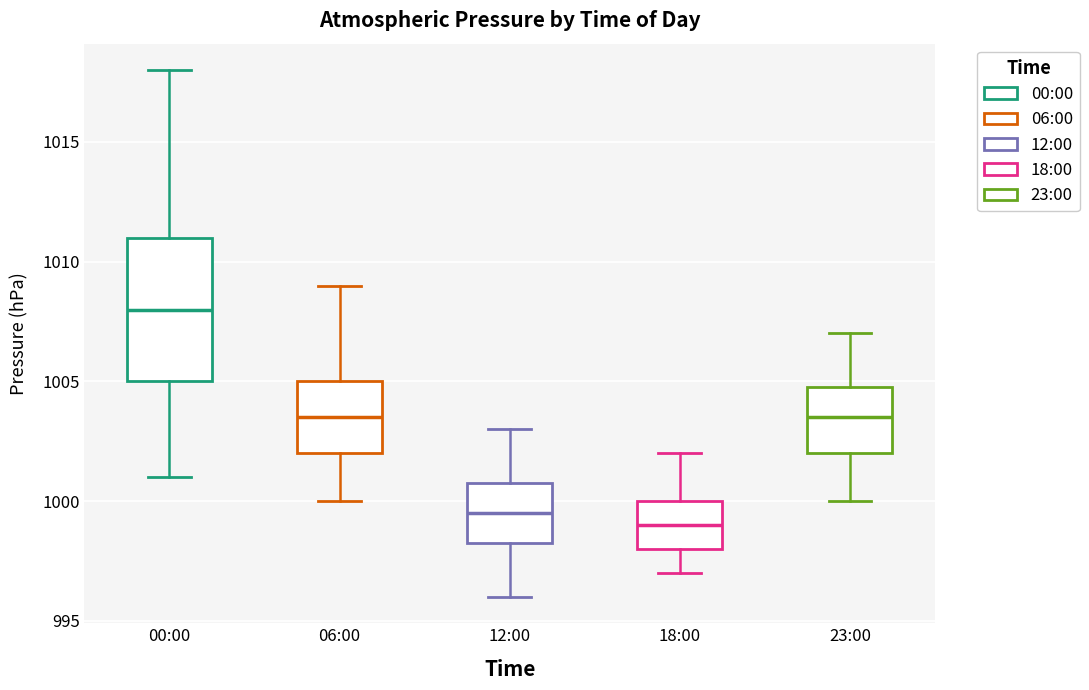

Which box has the lowest median line?

18:00